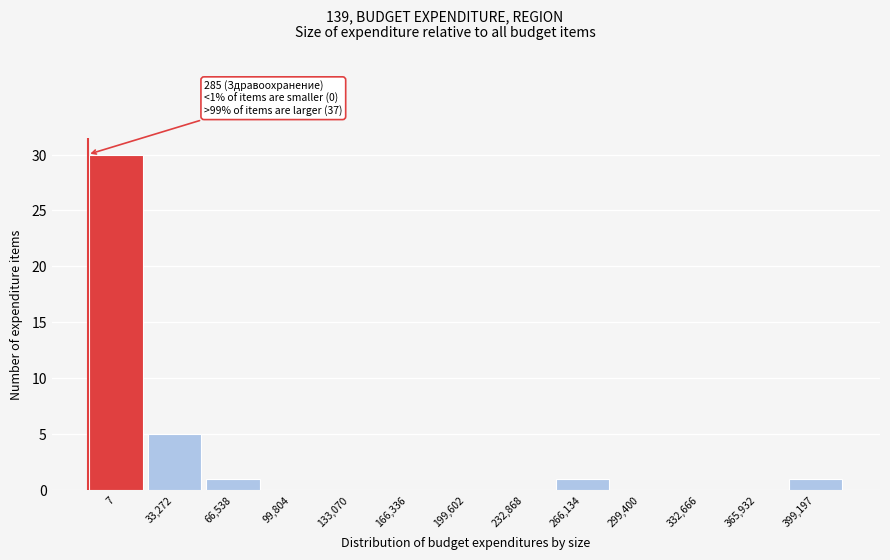

Reading left to right, list all the values displayed in this chart.

7=30	33,272=5	66,538=1	99,804=0	133,070=0	166,336=0	199,602=0	232,868=0	266,134=1	299,400=0	332,666=0	365,932=0	399,197=1